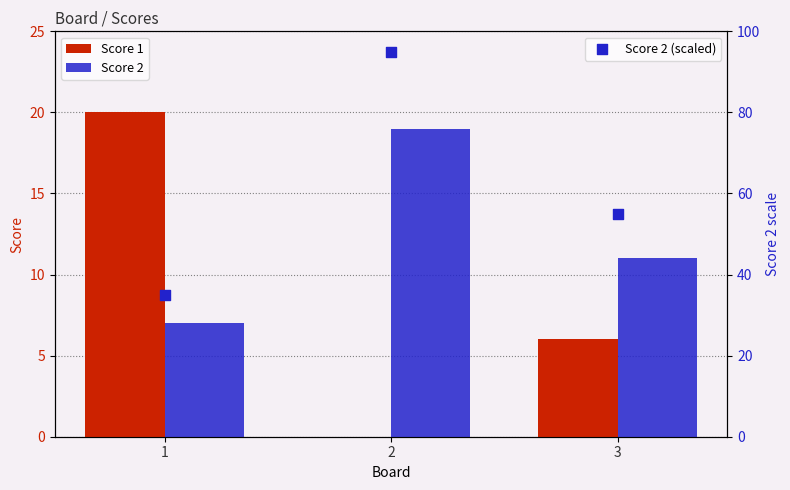

At how many categories does at least one series exceed 79?

1